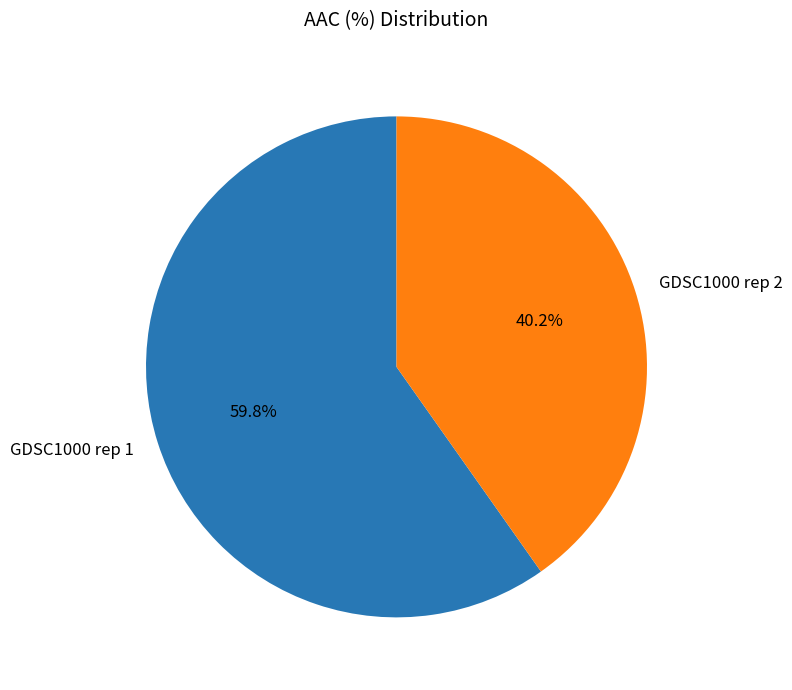

How much of the chart is everything except GDSC1000 rep 1?

40.2%